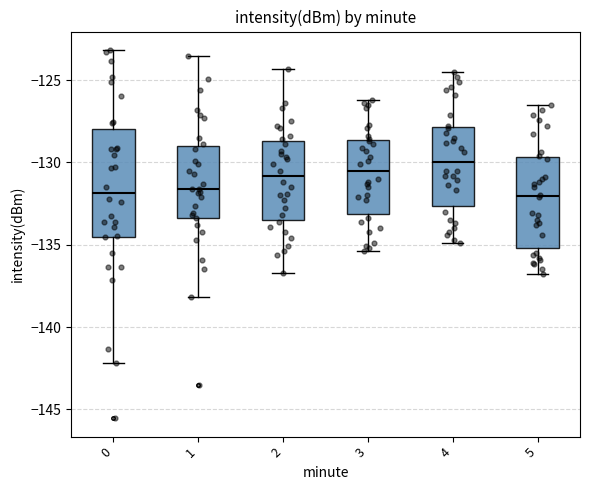

Which box's median line is the highest?

4